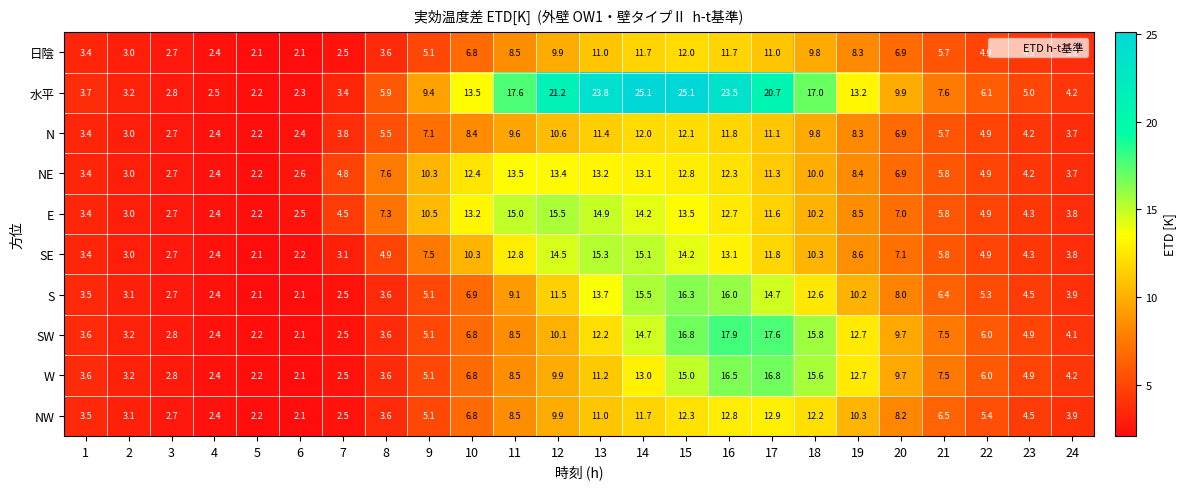

List the series in order of their peak value, lowest first.

日陰, N, NW, NE, SE, E, S, W, SW, 水平